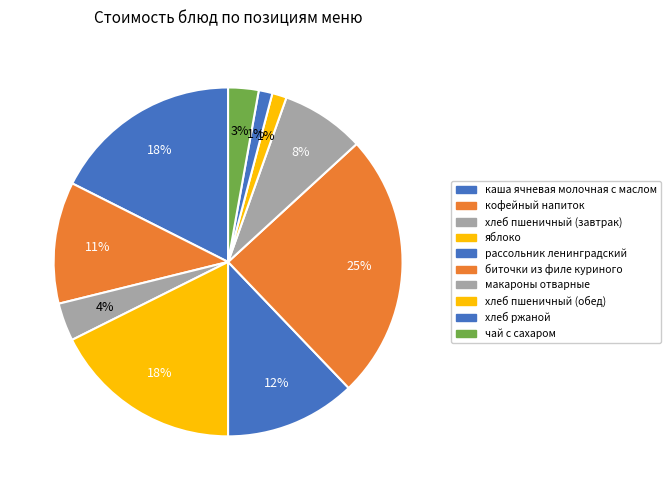

Is there any slice that represents more than half of the pie?

No